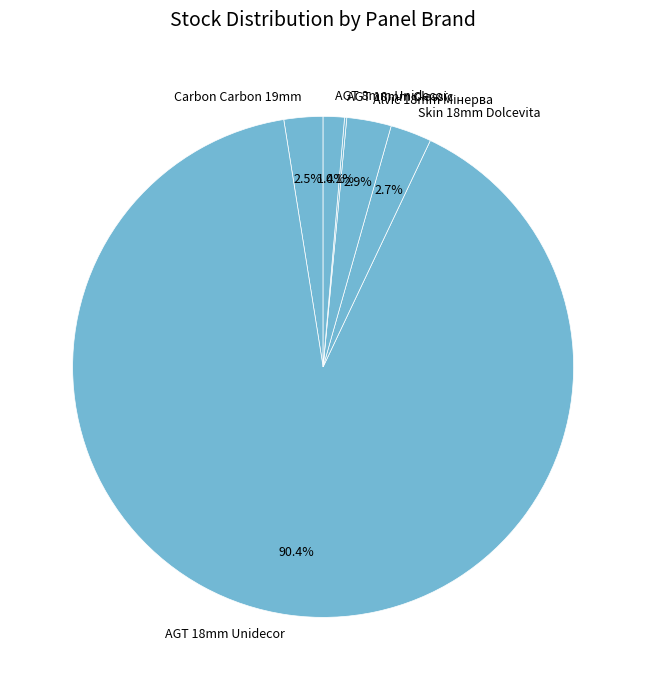

What percentage is NOT represented by Carbon Carbon 19mm?

97.5%